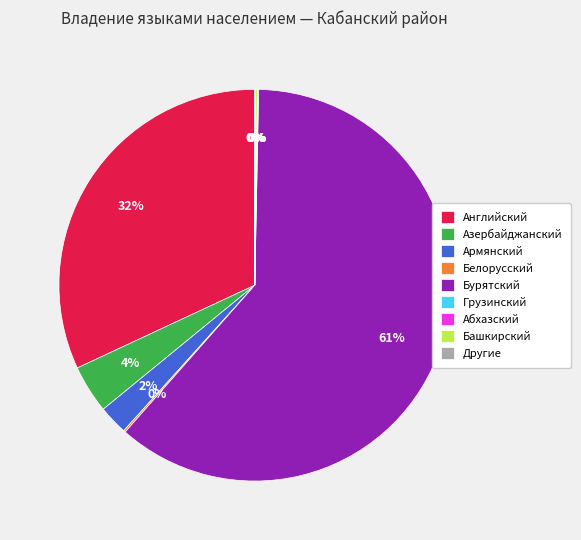

Between Азербайджанский and Армянский, which is larger?

Азербайджанский